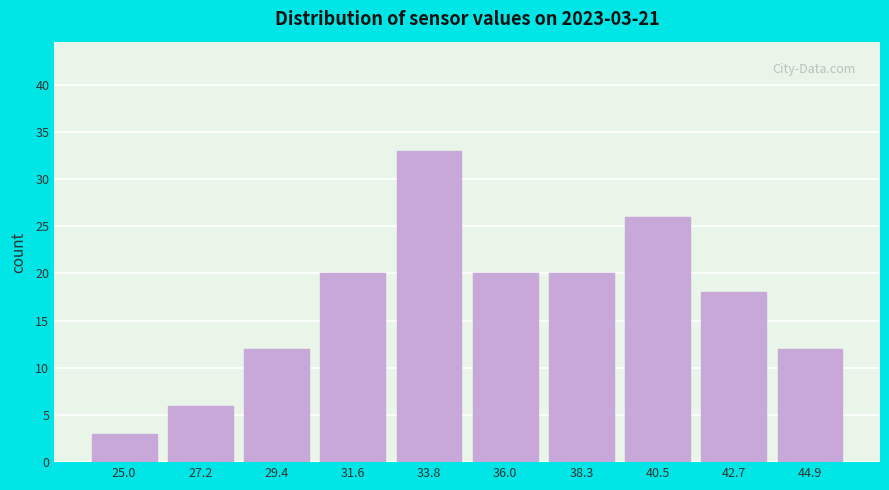

Reading left to right, extract all data points from this chart.

25.0=3	27.2=6	29.4=12	31.6=20	33.8=33	36.0=20	38.3=20	40.5=26	42.7=18	44.9=12